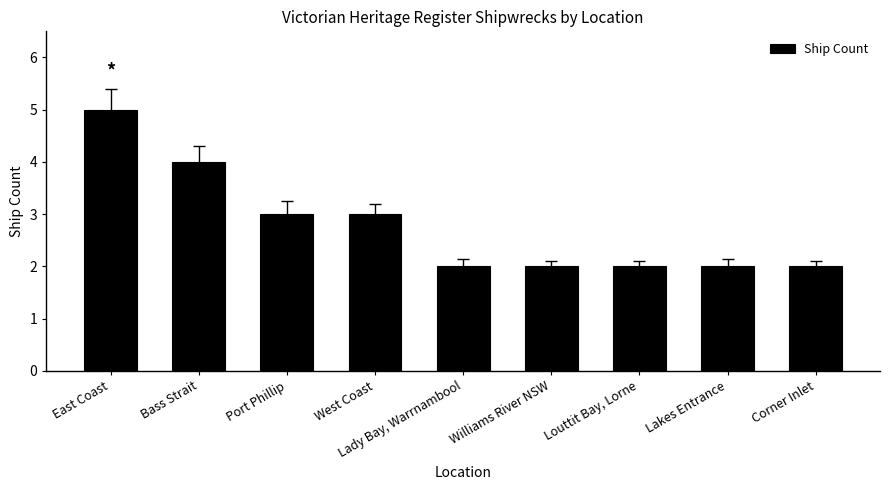

What value does the data have at East Coast?

5